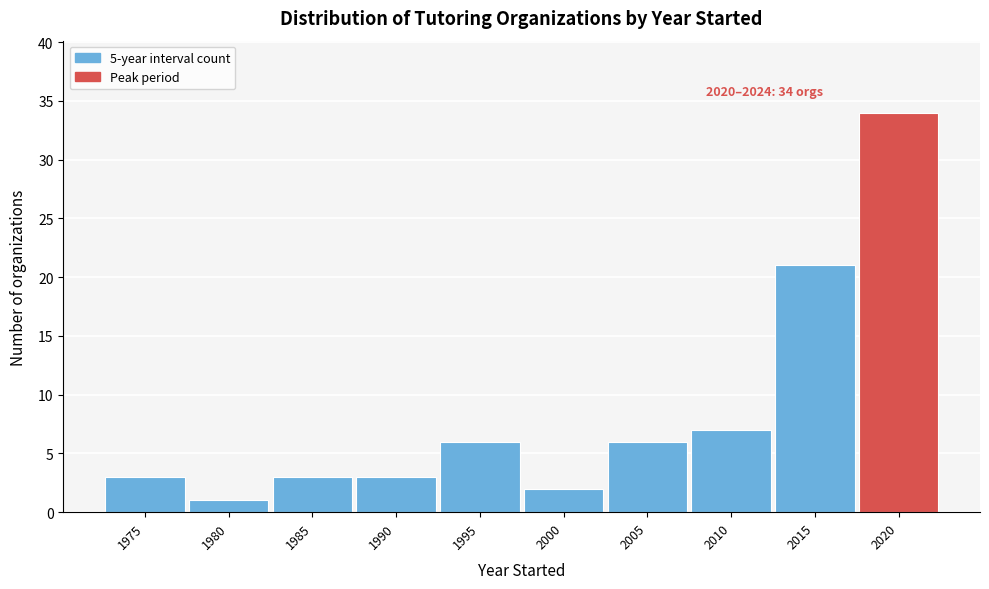

Reading left to right, what are all the values shown in this chart?

1975=3	1980=1	1985=3	1990=3	1995=6	2000=2	2005=6	2010=7	2015=21	2020=34